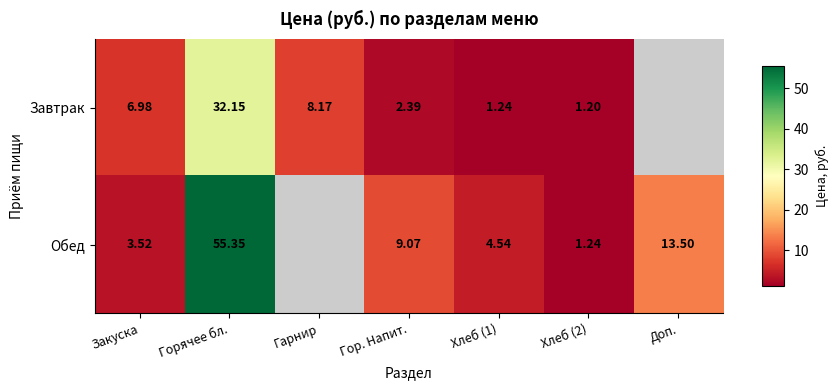

At Горячее бл., list the series in order from largest to smallest.

Обед, Завтрак